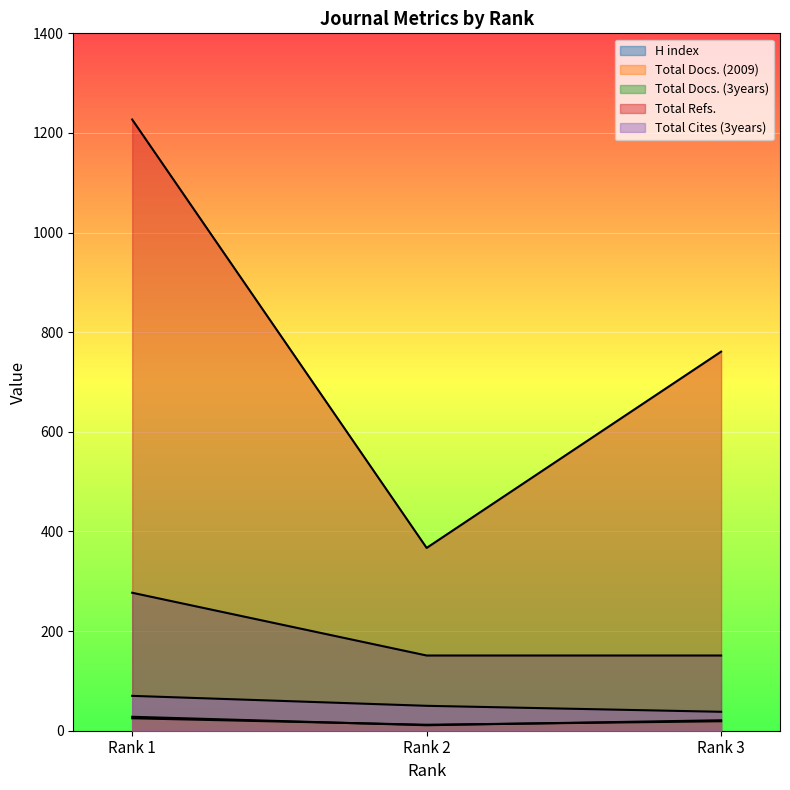

True or false: H index has a value of 151 at Rank 3.

True